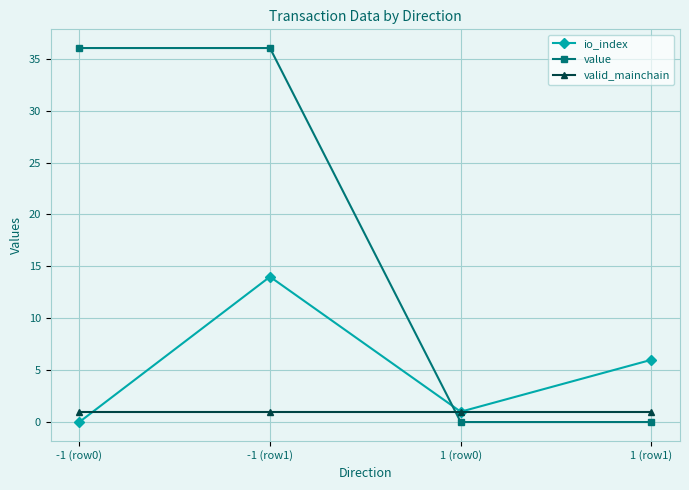

What is the total value across all series at -1 (row1)?

51.0